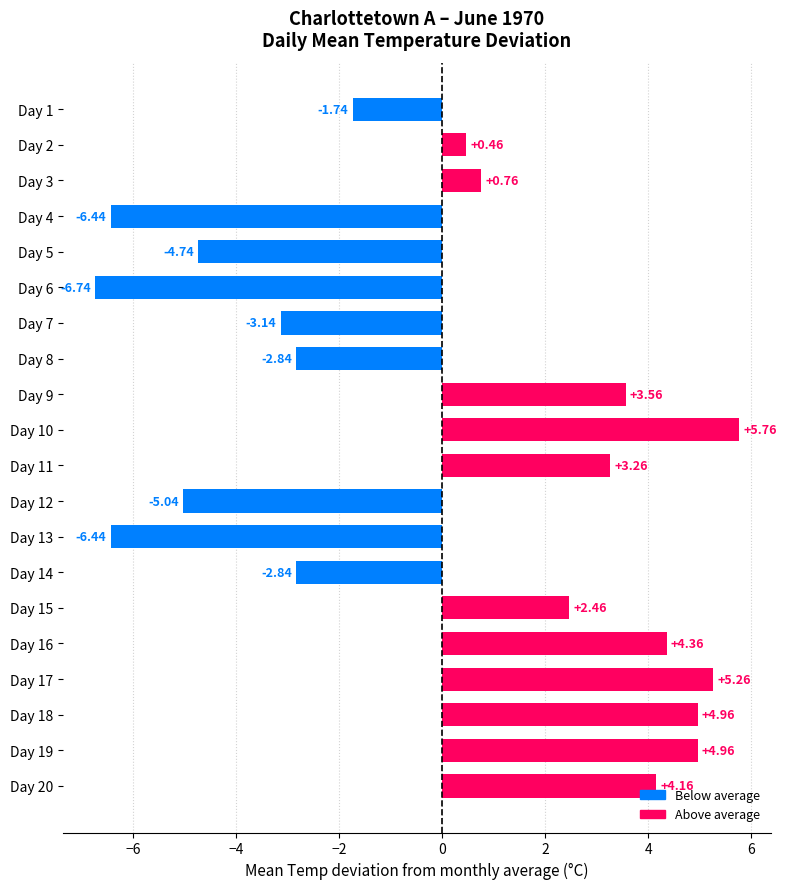

How many data points are less than 0?

9